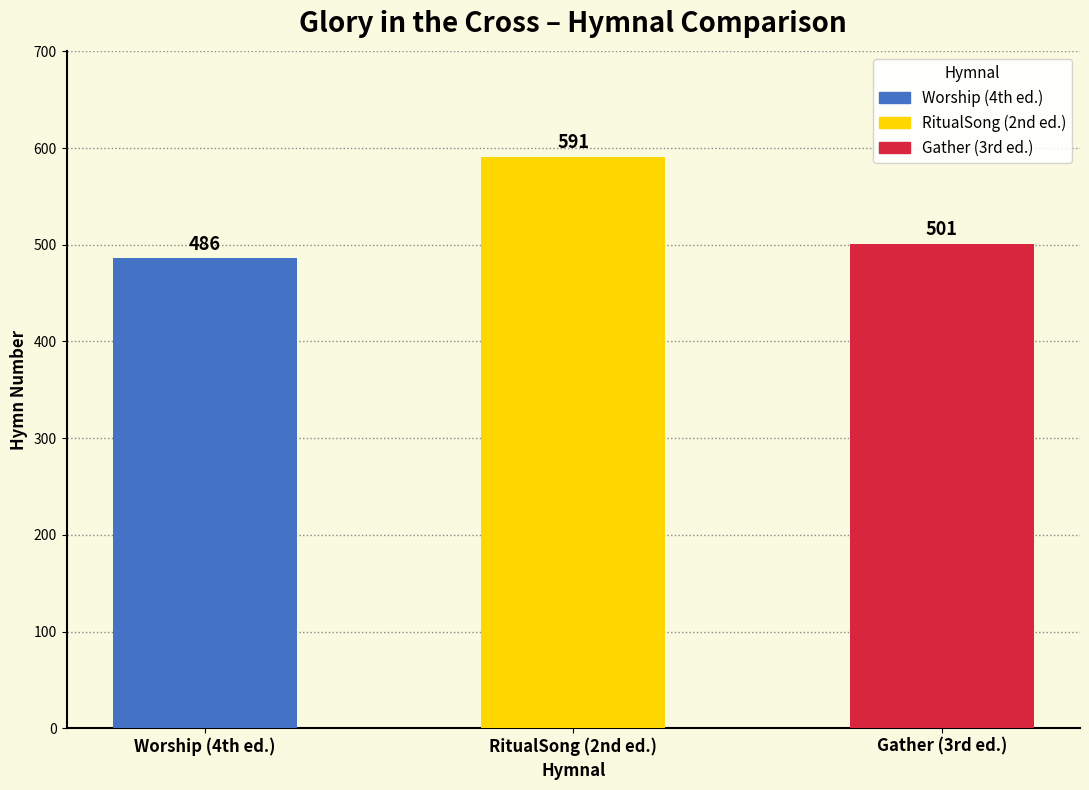

What is the change in value from Worship (4th ed.) to Gather (3rd ed.)?

+15